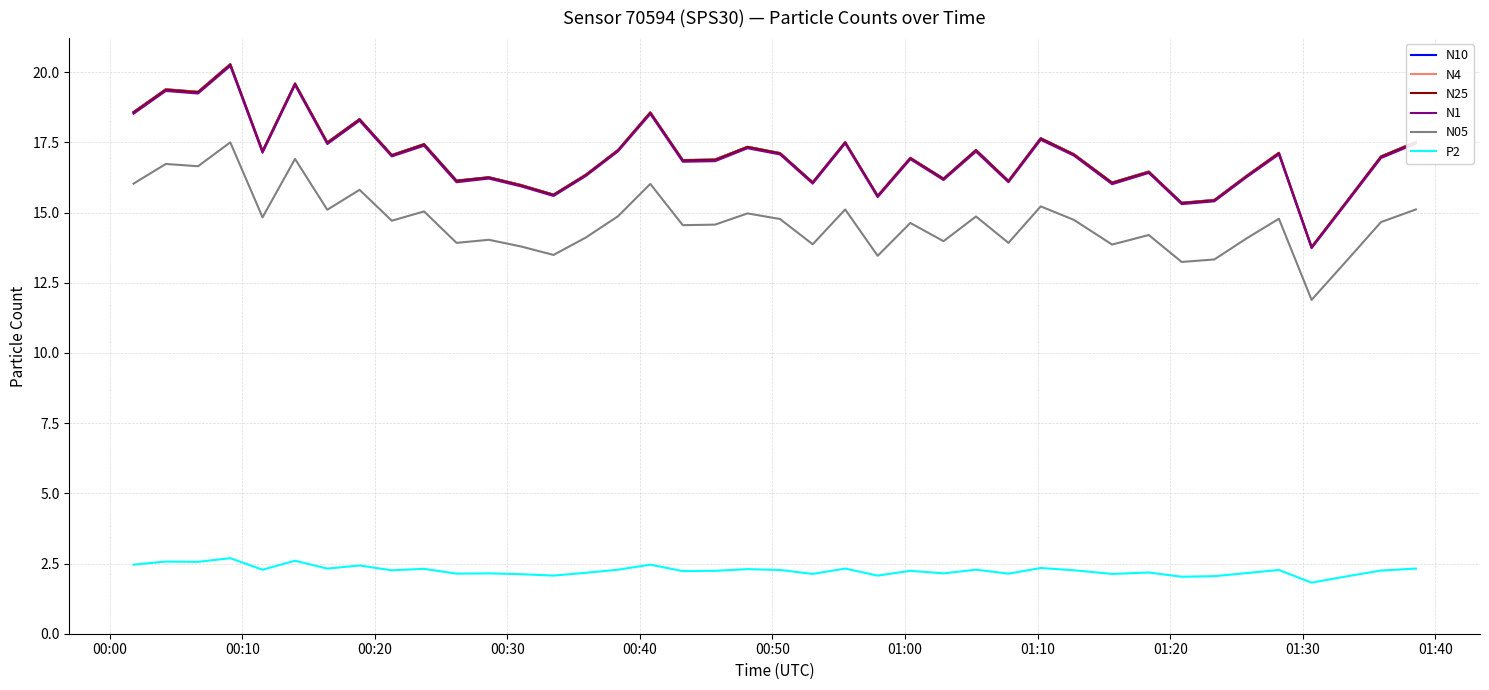

True or false: N05 and N1 cross at least once.

False